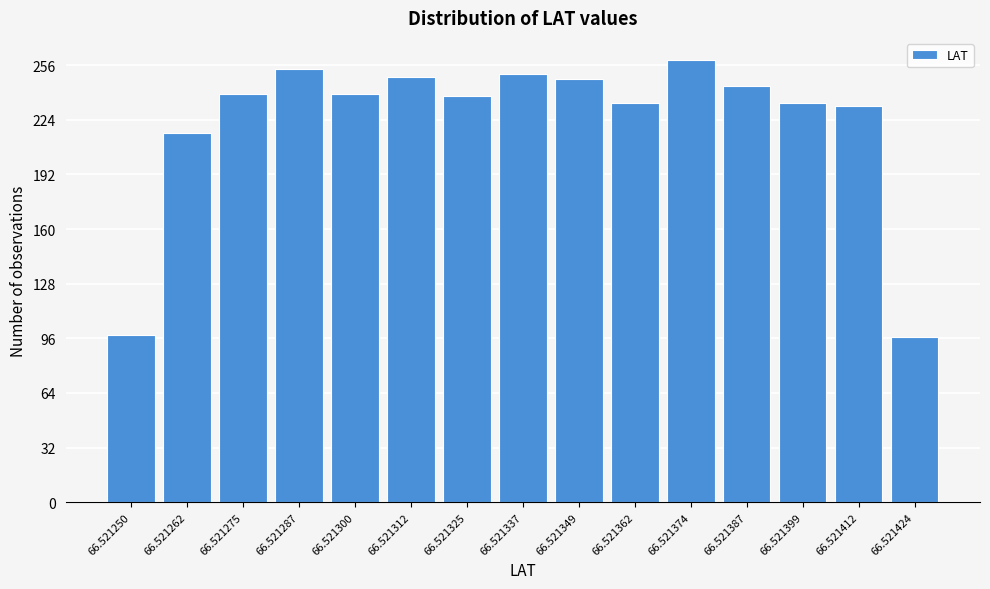

What is the ratio of the value at 66.521250 to the value at 66.521312?

0.4